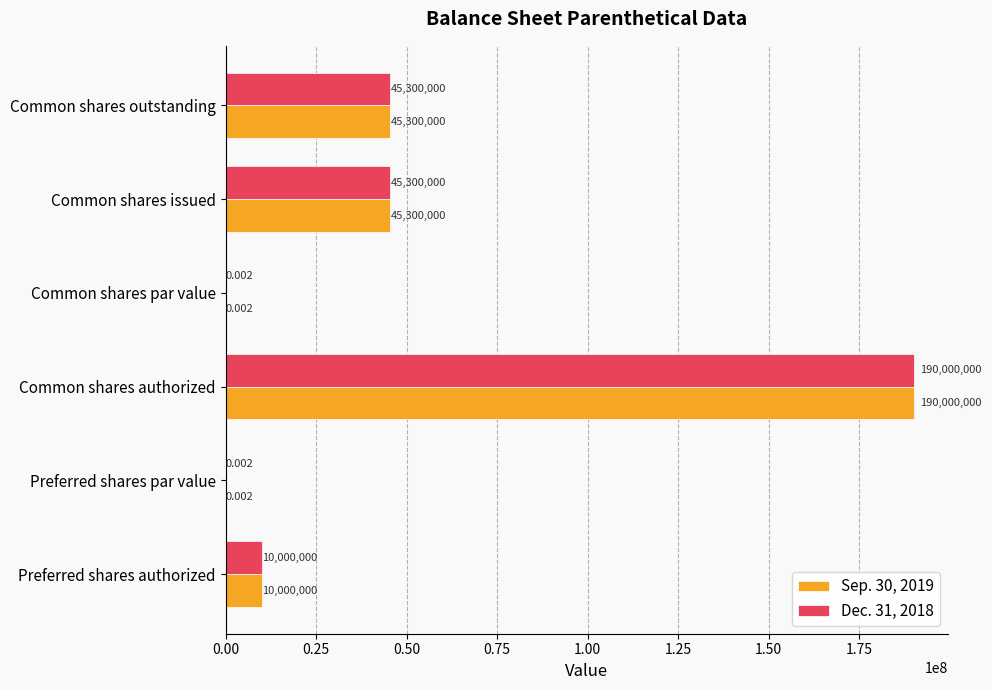

How many series are shown in this chart?

2